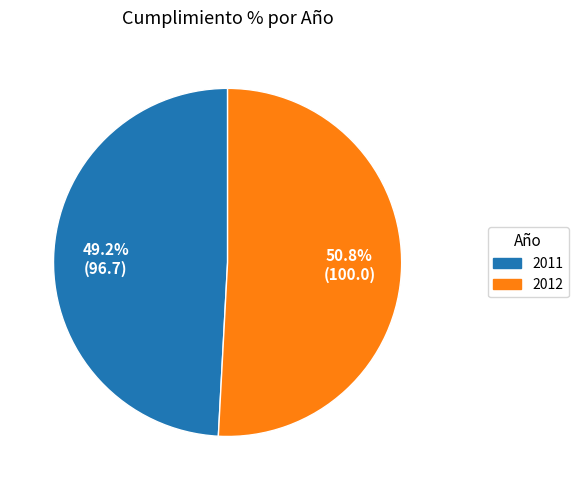

To the nearest percent, what percentage of the pie is 2011?

49%